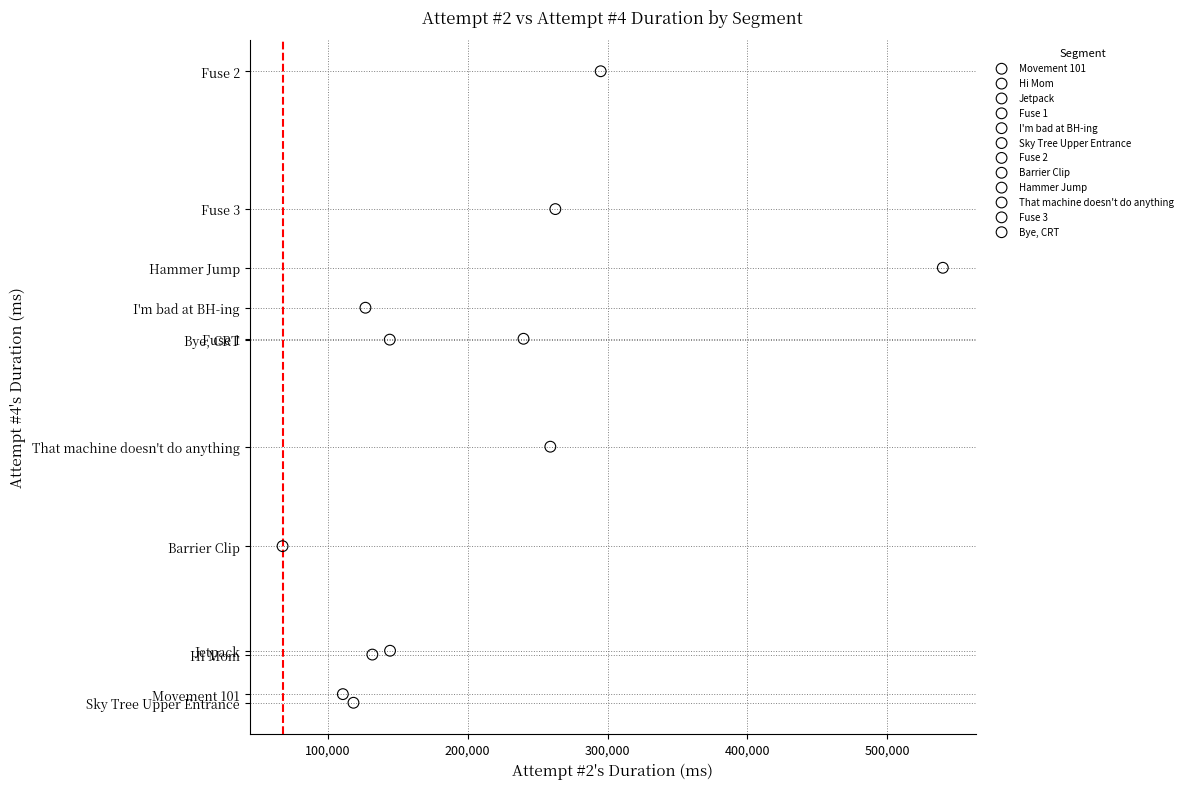

What are all the series names shown in the legend?

Movement 101, Hi Mom, Jetpack, Fuse 1, I'm bad at BH-ing, Sky Tree Upper Entrance, Fuse 2, Barrier Clip, Hammer Jump, That machine doesn't do anything, Fuse 3, Bye, CRT